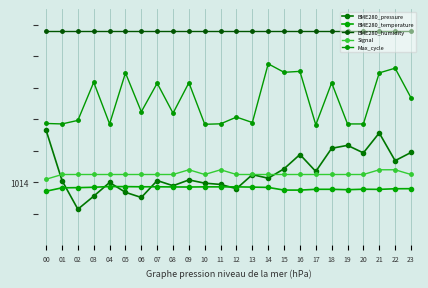

Does the chart have visible grid lines?

Yes